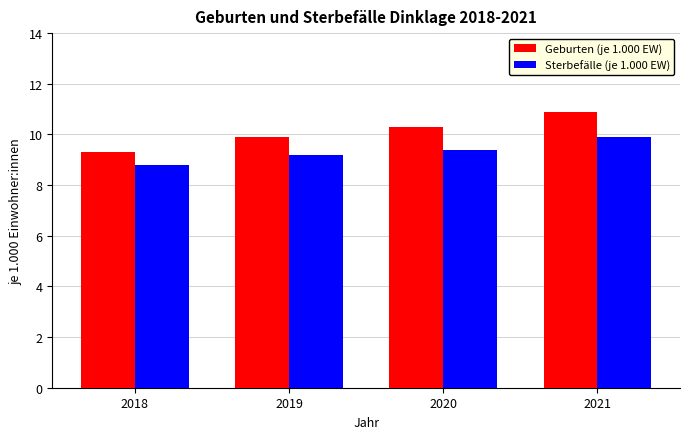

Which label corresponds to the largest value in the chart?

2021